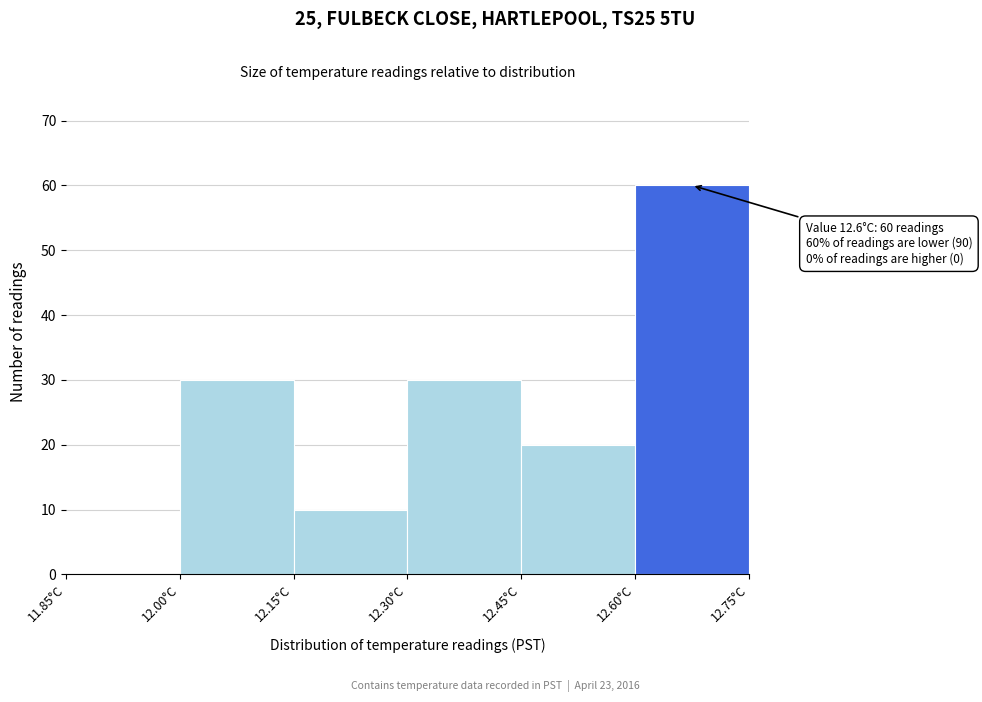

Over which range of the x-axis is the bar tallest?

12.60 to 12.75